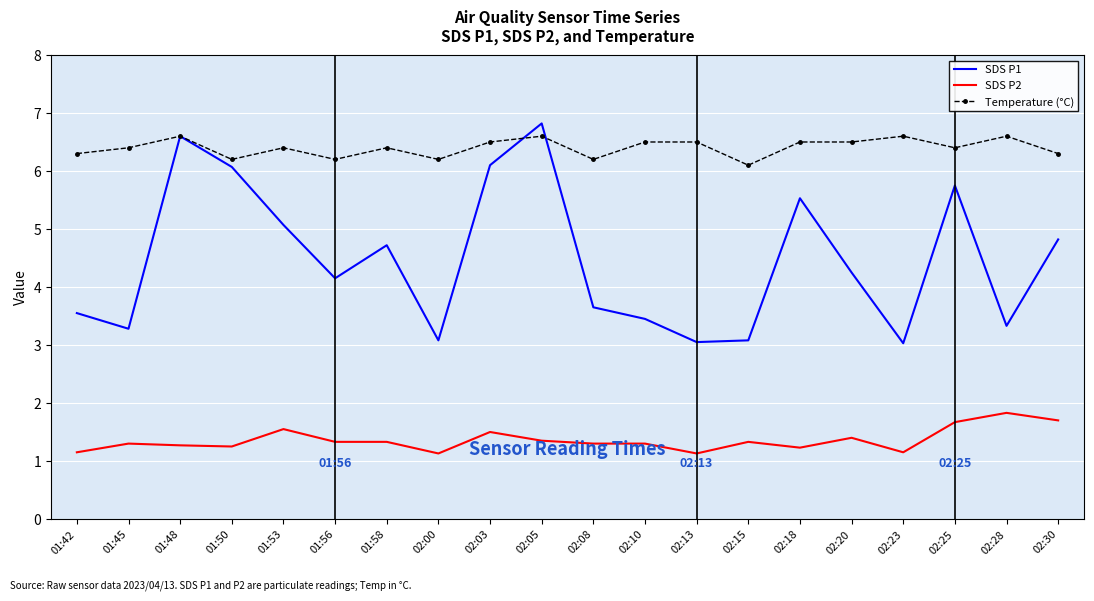

What is the maximum value for SDS P1?

6.8